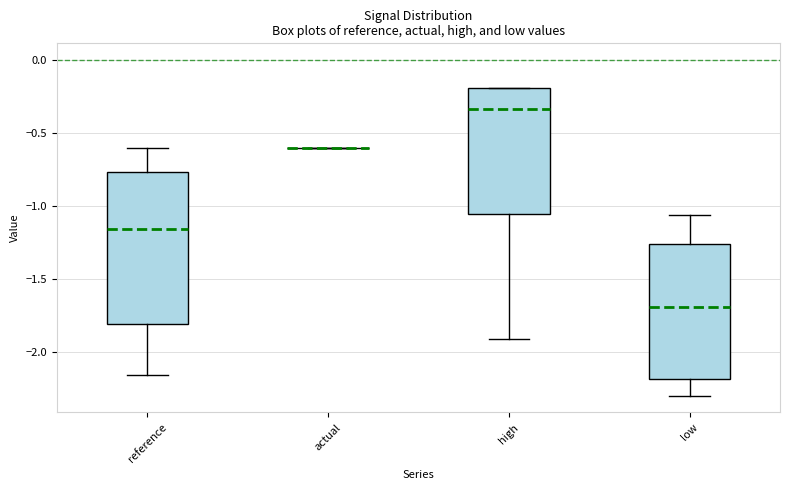

Where does the lower whisker of the box for reference end on the y-axis? The values are not printed on the chart, so give them approximately, as read against the axis.

-2.15